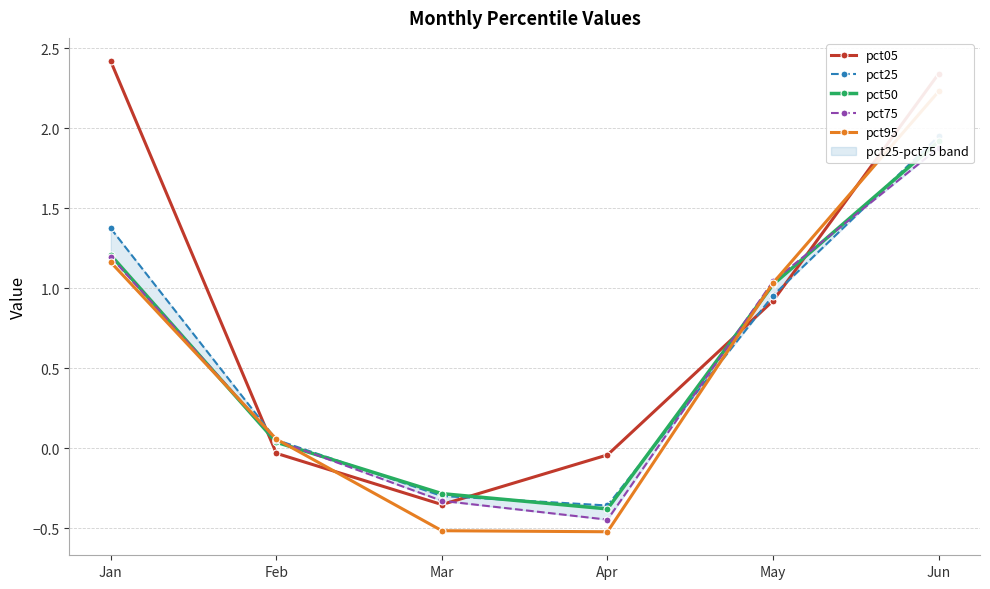

Read the pct75 value at Jan.

1.2